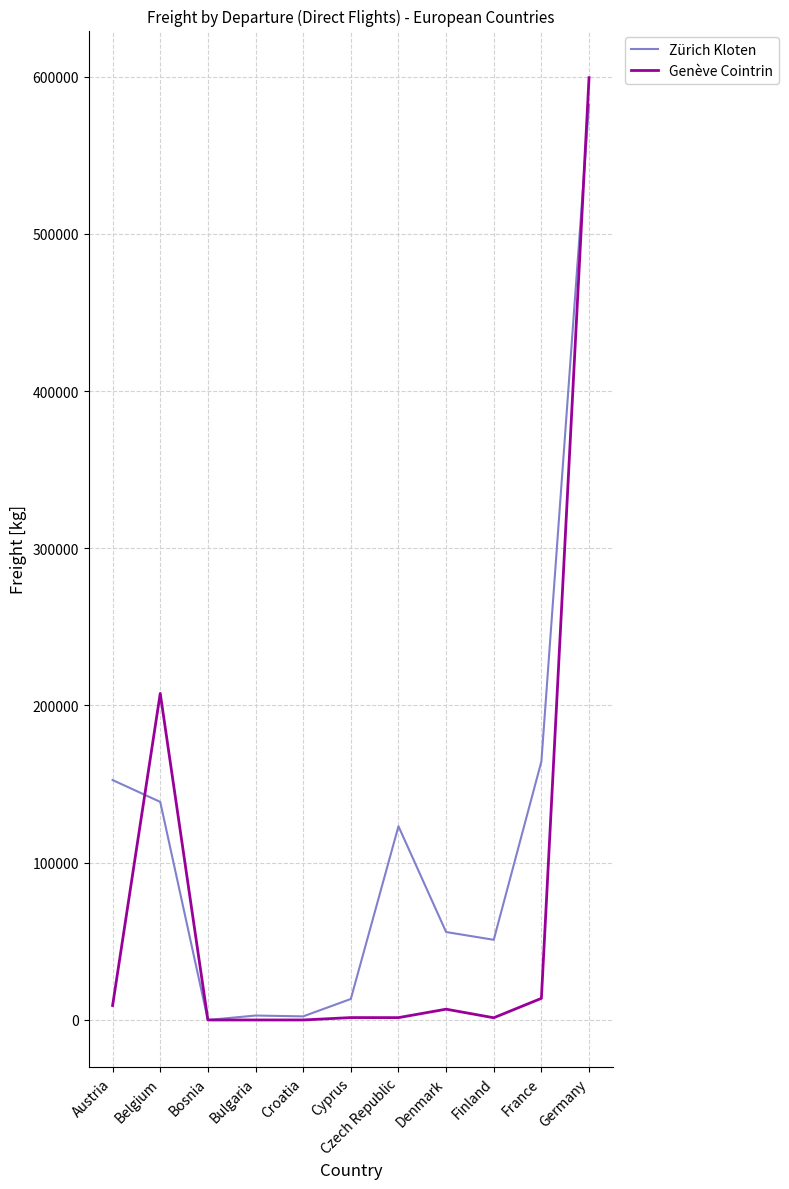

At which label is Genève Cointrin closest to 299637?

Belgium